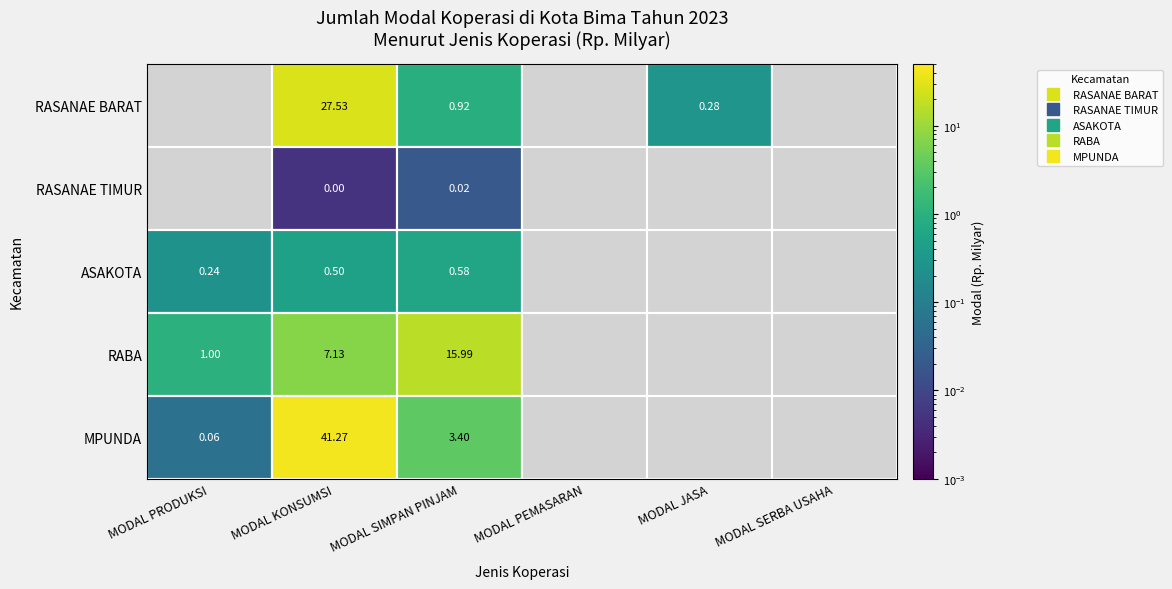

Reading left to right, what are all the values shown in this chart?

RASANAE BARAT: 0=0.0	1=27.5	2=0.9	3=0.0	4=0.3	5=0.0
RASANAE TIMUR: 0=0.0	1=0.0	2=0.0	3=0.0	4=0.0	5=0.0
ASAKOTA: 0=0.2	1=0.5	2=0.6	3=0.0	4=0.0	5=0.0
RABA: 0=1.0	1=7.1	2=16.0	3=0.0	4=0.0	5=0.0
MPUNDA: 0=0.1	1=41.3	2=3.4	3=0.0	4=0.0	5=0.0